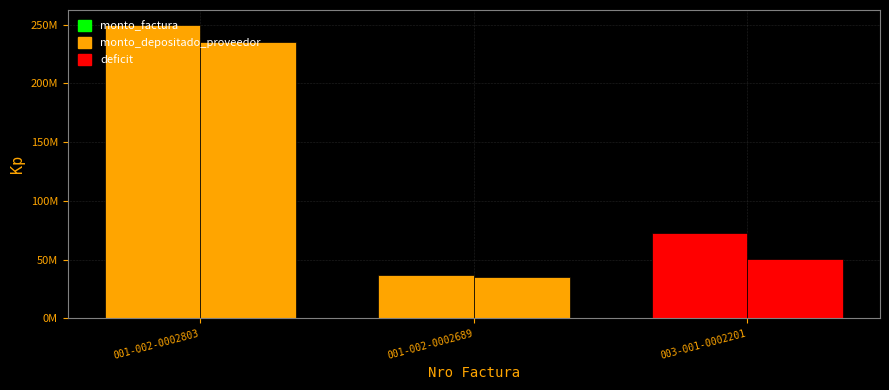

What is the label of the 1st bar from the left?

001-002-0002803